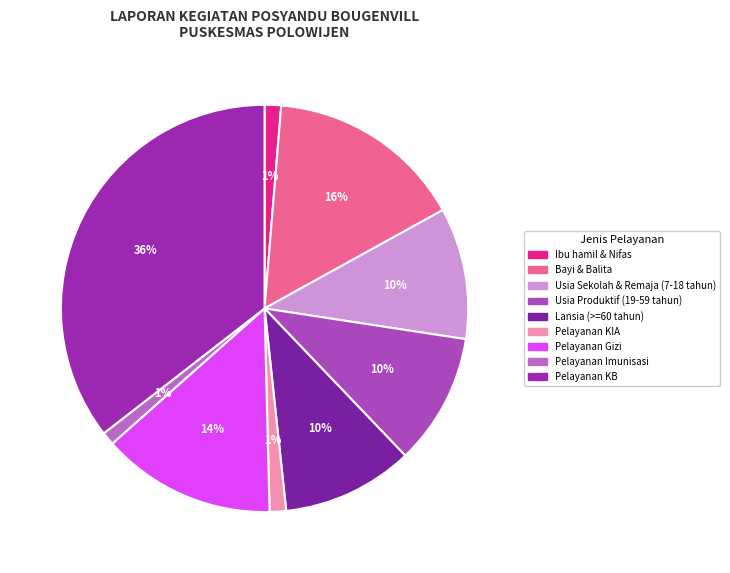

To the nearest percent, what portion does Pelayanan KIA represent?

1%